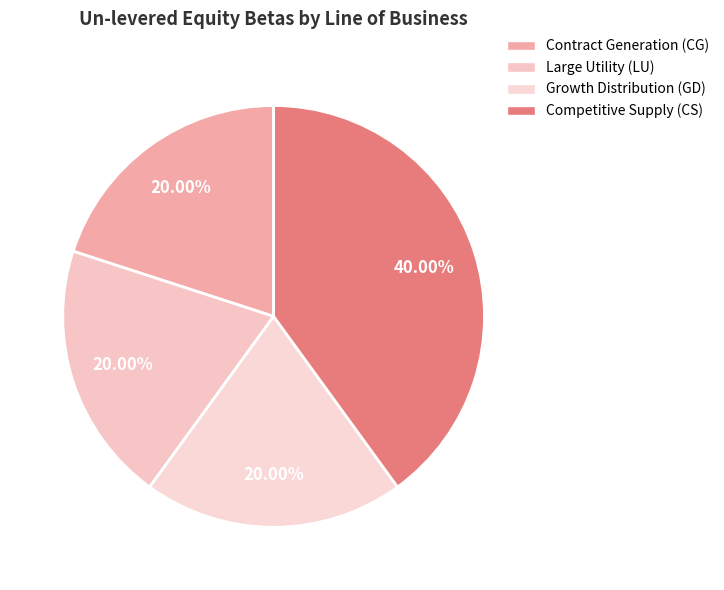

To the nearest percent, what is the average slice percentage?

25%